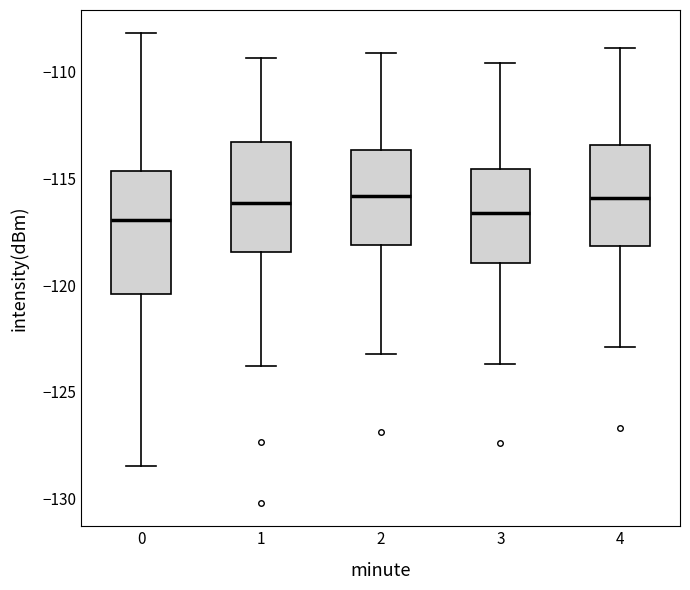

Reading left to right, transcribe this box plot: for each box, give where its median line is, the range the box spans, and where its two whiskers end, as read against the y-axis. The values are not printed on the chart, so give them approximately, as read against the axis.

0: median -117.0, box -120.5 to -114.5, whiskers -128.5 to -108.0
1: median -116.0, box -118.5 to -113.5, whiskers -124.0 to -109.5
2: median -116.0, box -118.0 to -113.5, whiskers -123.0 to -109.0
3: median -116.5, box -119.0 to -114.5, whiskers -123.5 to -109.5
4: median -116.0, box -118.0 to -113.5, whiskers -123.0 to -109.0